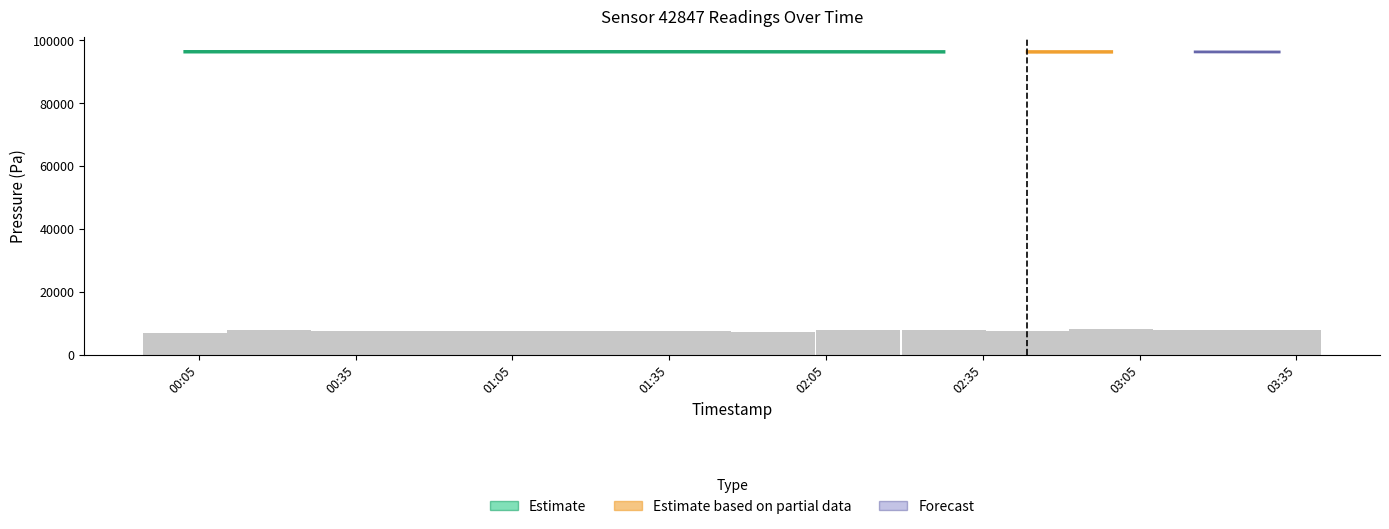

True or false: pressure has a value of 96336.8 at 2022-11-20T03:31:42.

True